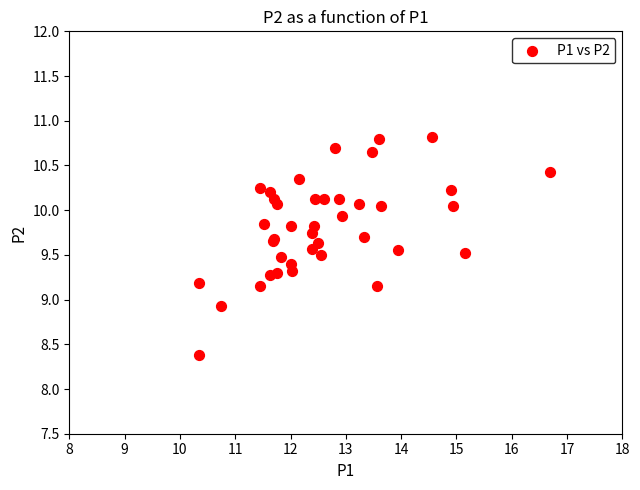

What Y value in the scatter plot is closest to 9?

8.9